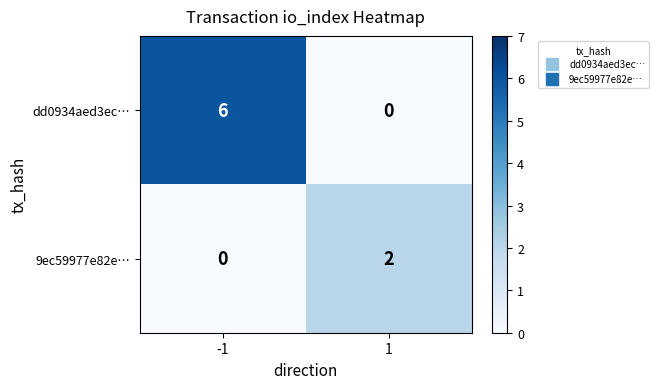

What is the average value of the dd0934aed3ec… series?

3